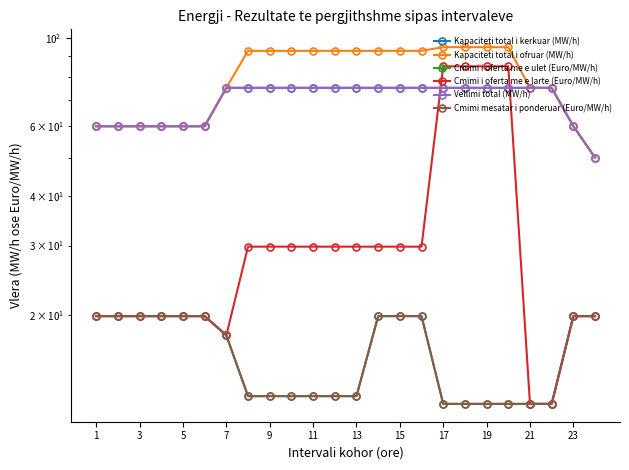

Which has a higher value, 17 or 9?

17